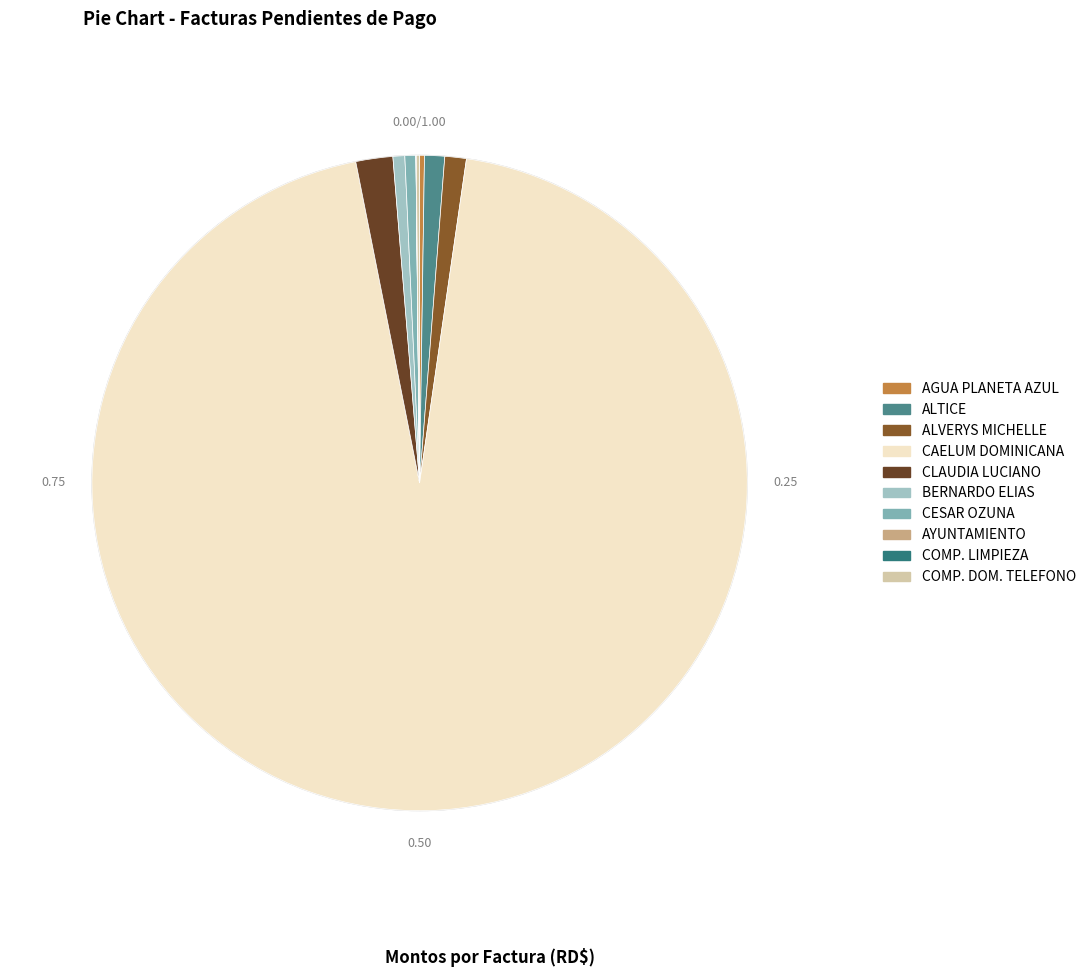

Which slice is the smallest?

AGUA PLANETA AZUL (7)